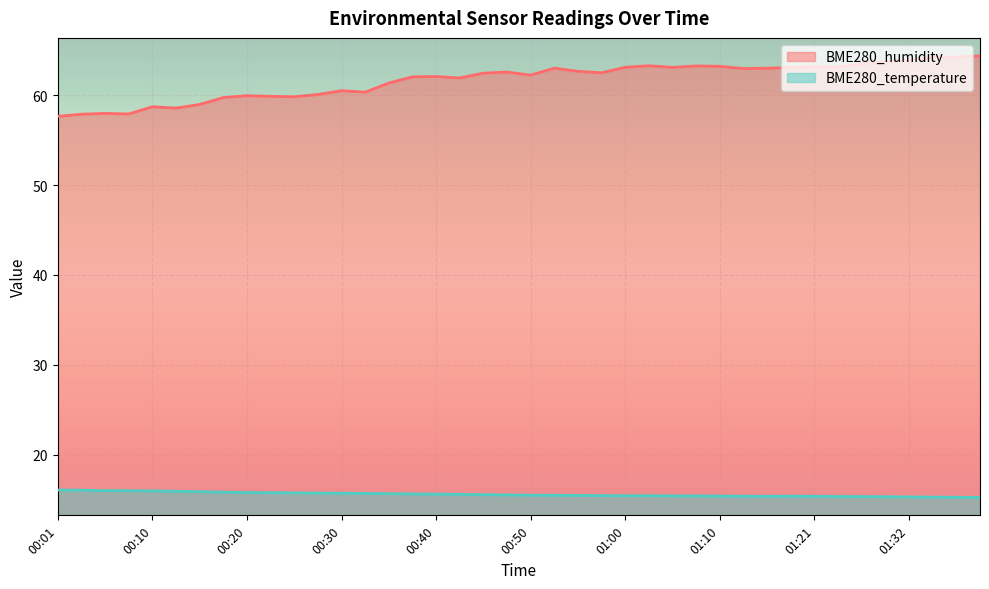

What is the average value of the BME280_humidity series?

61.7